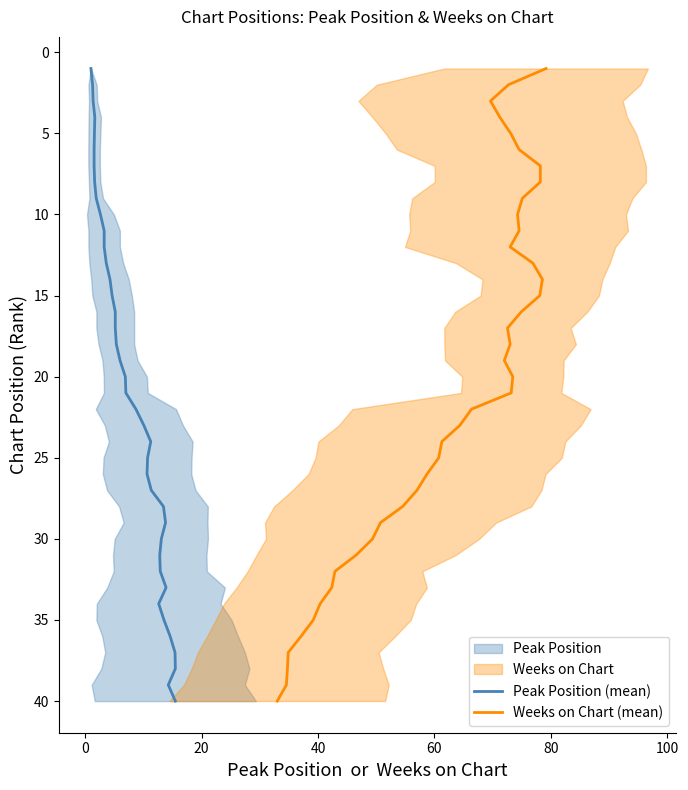

True or false: Weeks on Chart (mean) and Peak Position (mean) intersect in this chart.

False